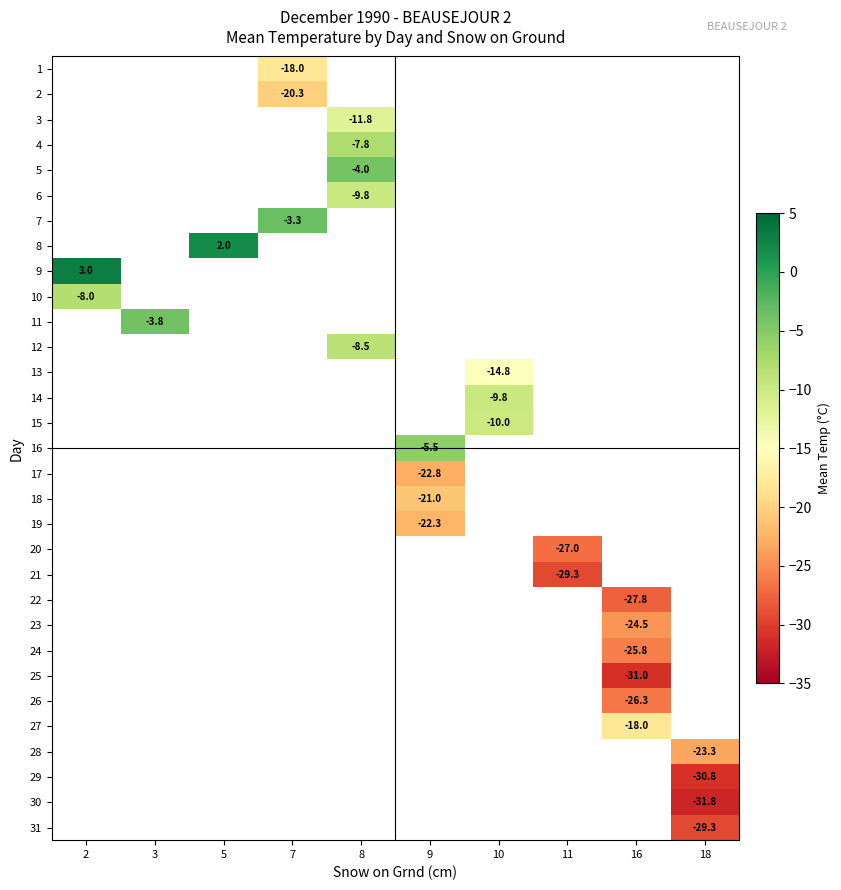

How many negative values does the row_24 series have?

1